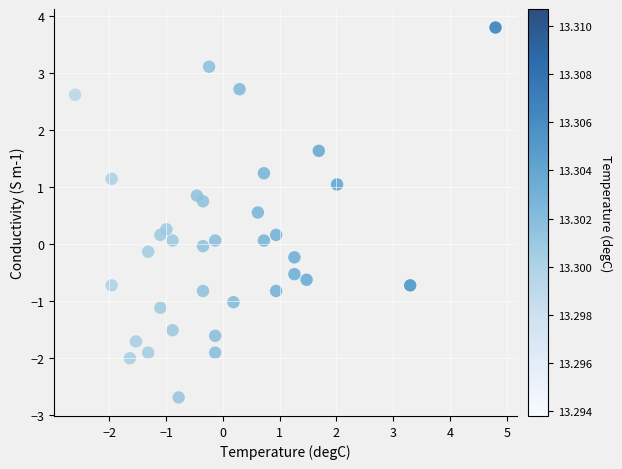

What is the range of X values (max minus min)?

7.4